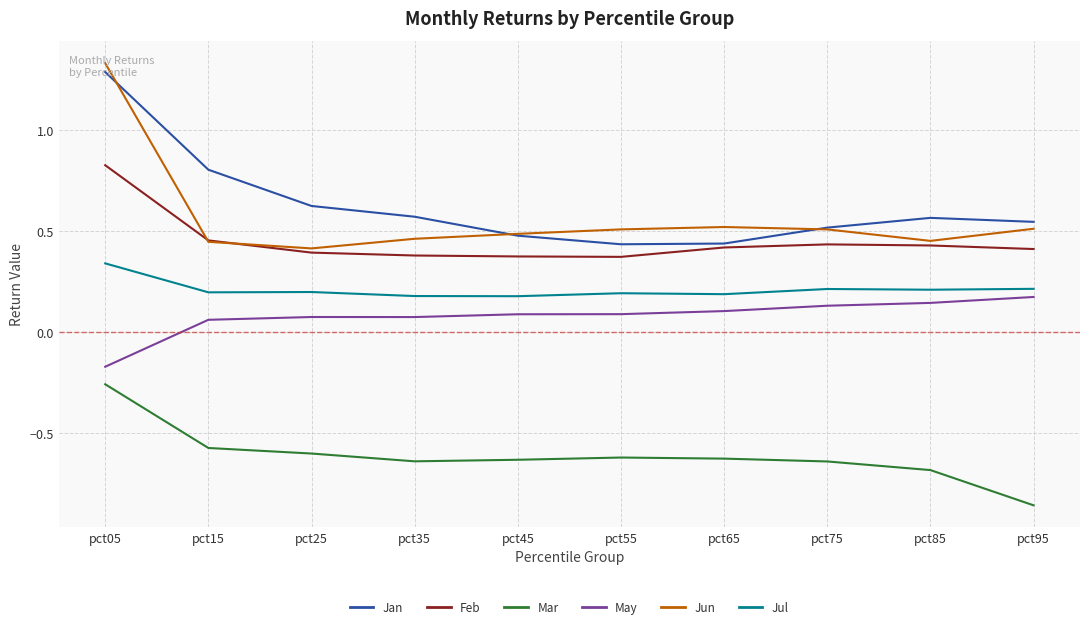

What are all the series names shown in the legend?

Jan, Feb, Mar, May, Jun, Jul